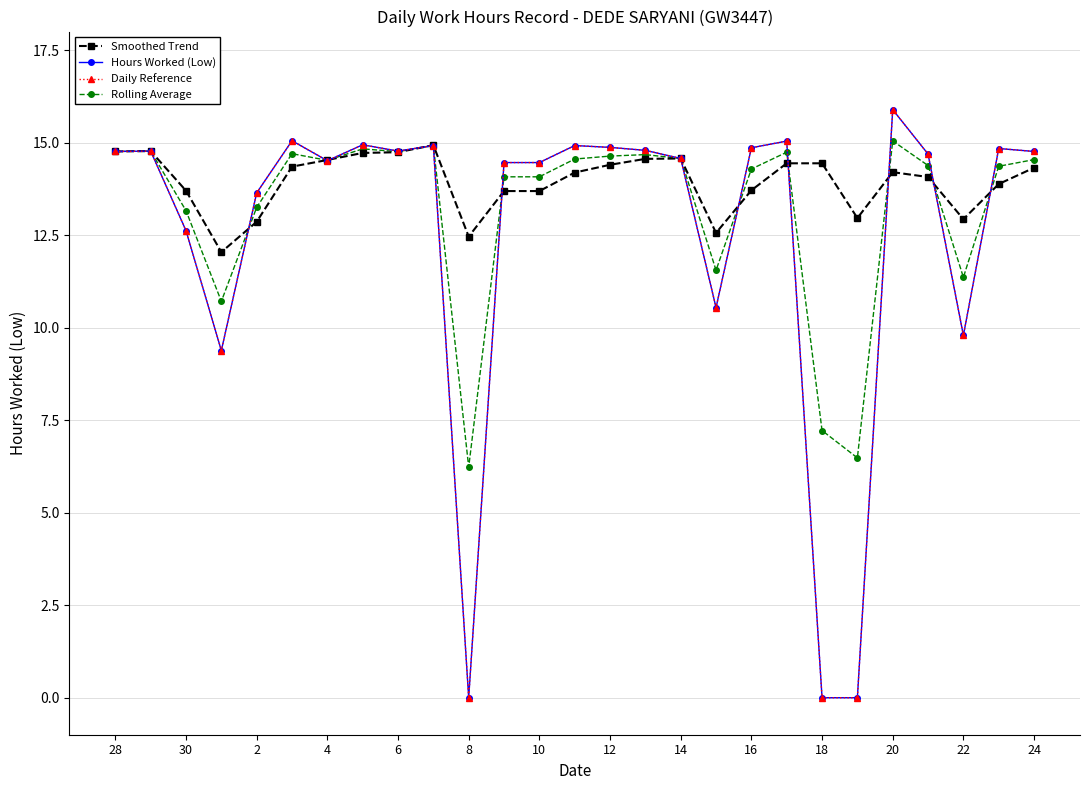

Is this an area chart (filled region under the line)?

No